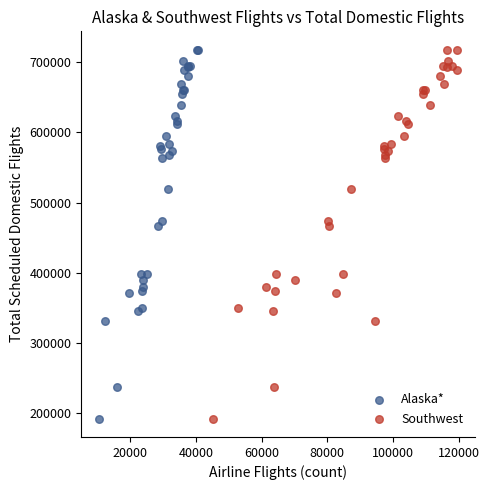

What are all the series names shown in the legend?

Alaska*, Southwest